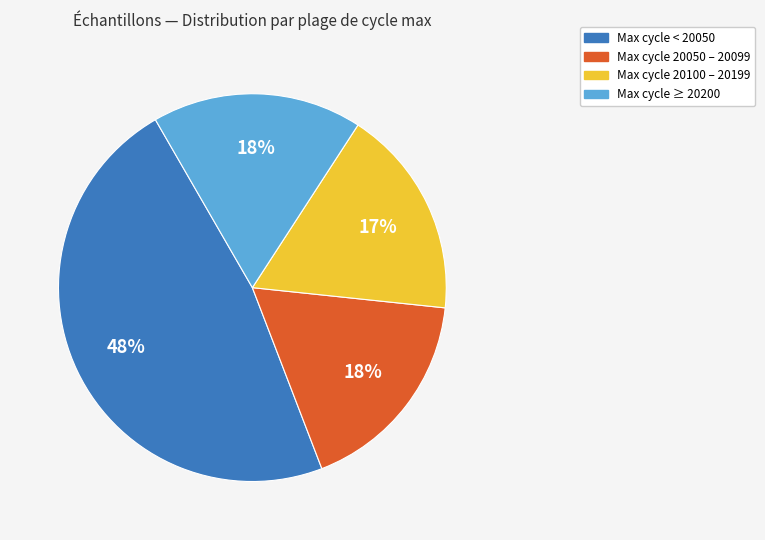

To the nearest percent, what is the average slice percentage?

25%